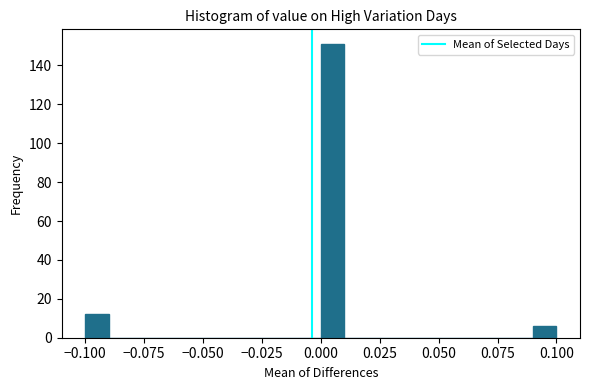

Read against the x-axis, roughly where is the centre of the tallest bar?

0.005